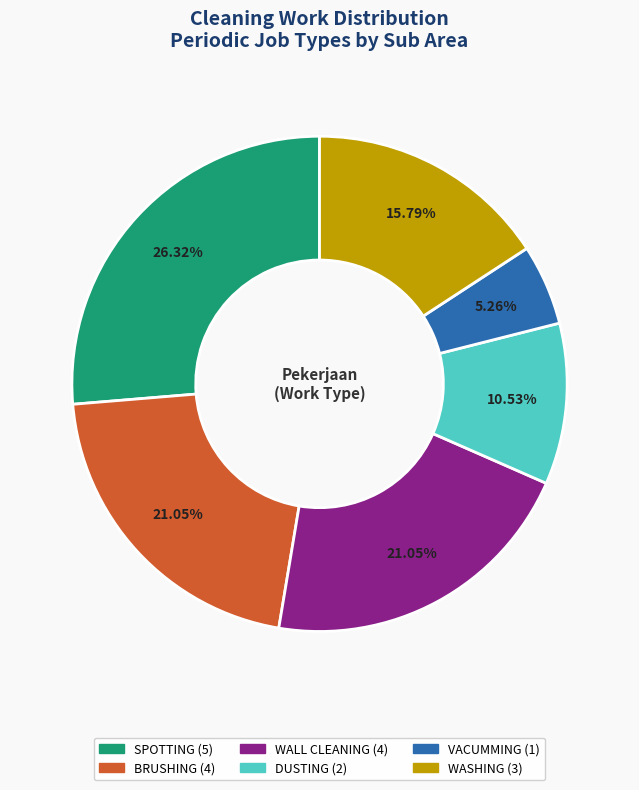

Is there any slice that represents more than half of the pie?

No